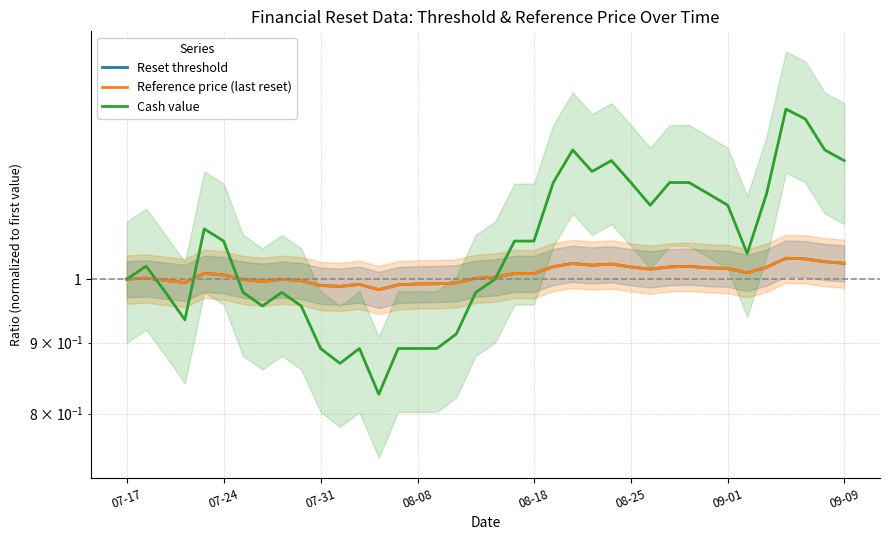

Count the number of categories in the chart.

38